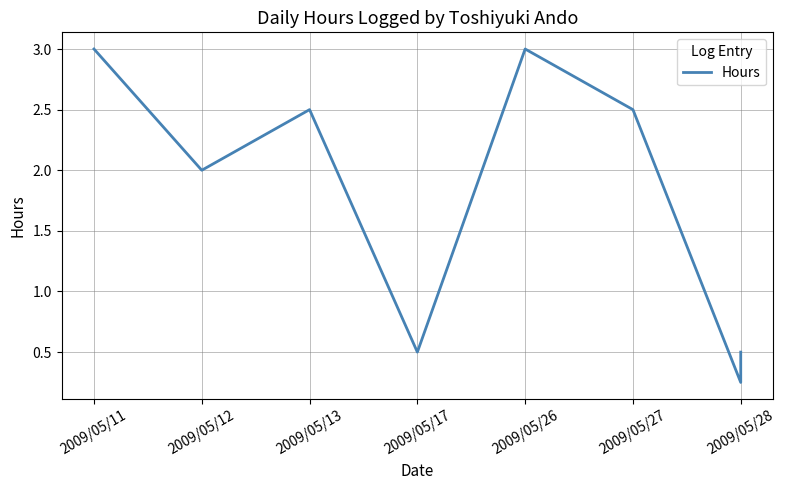

What is the difference between the maximum and minimum values?

2.8